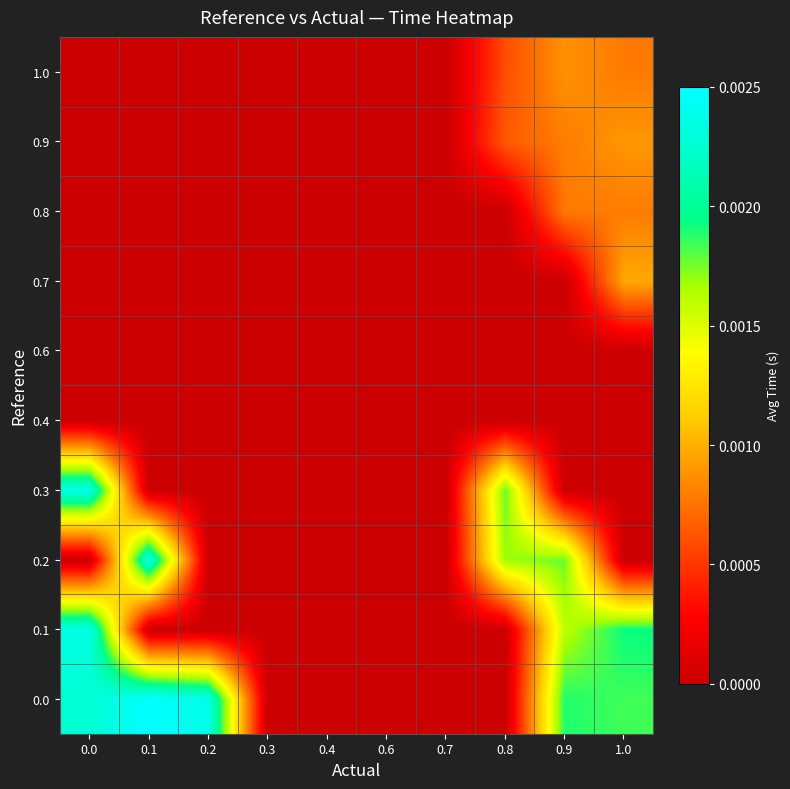

How many series are shown in this chart?

10